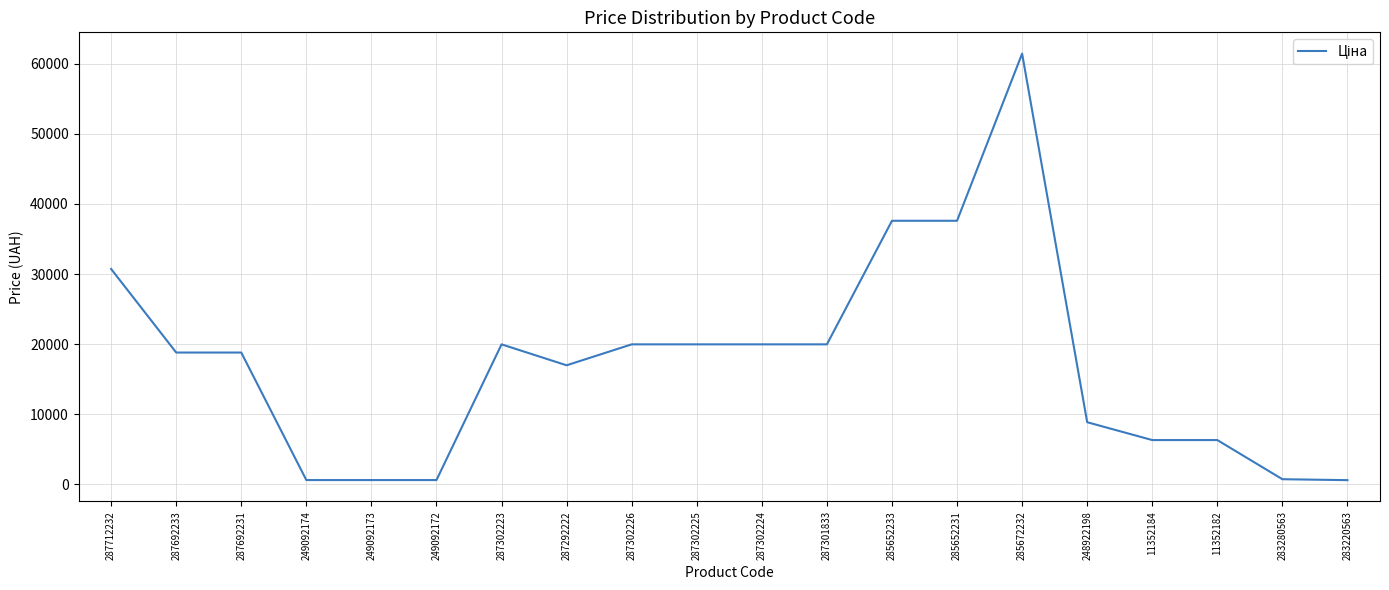

What is the greatest value displayed?

61434.3